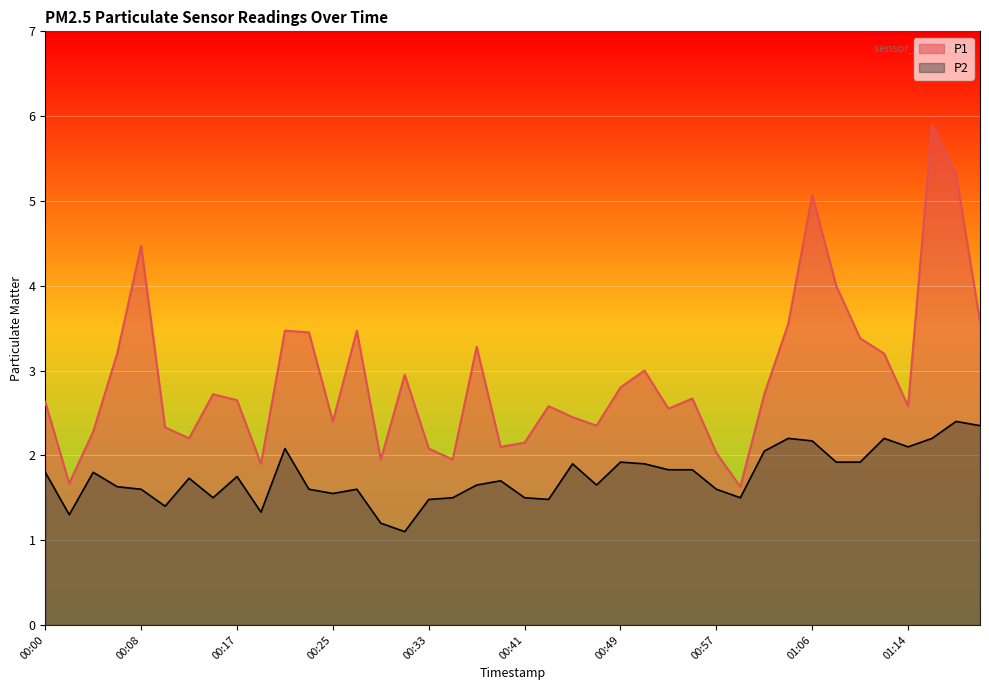

Reading right to left, transcribe all the data shown in this chart.

P1: 01:20=3.6	01:18=5.3	01:16=5.9	01:14=2.6	01:12=3.2	01:10=3.4	01:08=4.0	01:06=5.1	01:04=3.5	01:01=2.7	00:59=1.6	00:57=2.0	00:55=2.7	00:53=2.5	00:51=3.0	00:49=2.8	00:47=2.4	00:45=2.5	00:43=2.6	00:41=2.1	00:39=2.1	00:37=3.3	00:35=1.9	00:33=2.1	00:31=3.0	00:29=1.9	00:27=3.5	00:25=2.4	00:23=3.5	00:21=3.5	00:19=1.9	00:17=2.6	00:15=2.7	00:13=2.2	00:10=2.3	00:08=4.5	00:06=3.2	00:04=2.3	00:02=1.7	00:00=2.6
P2: 01:20=2.4	01:18=2.4	01:16=2.2	01:14=2.1	01:12=2.2	01:10=1.9	01:08=1.9	01:06=2.2	01:04=2.2	01:01=2.0	00:59=1.5	00:57=1.6	00:55=1.8	00:53=1.8	00:51=1.9	00:49=1.9	00:47=1.6	00:45=1.9	00:43=1.5	00:41=1.5	00:39=1.7	00:37=1.6	00:35=1.5	00:33=1.5	00:31=1.1	00:29=1.2	00:27=1.6	00:25=1.6	00:23=1.6	00:21=2.1	00:19=1.3	00:17=1.8	00:15=1.5	00:13=1.7	00:10=1.4	00:08=1.6	00:06=1.6	00:04=1.8	00:02=1.3	00:00=1.8